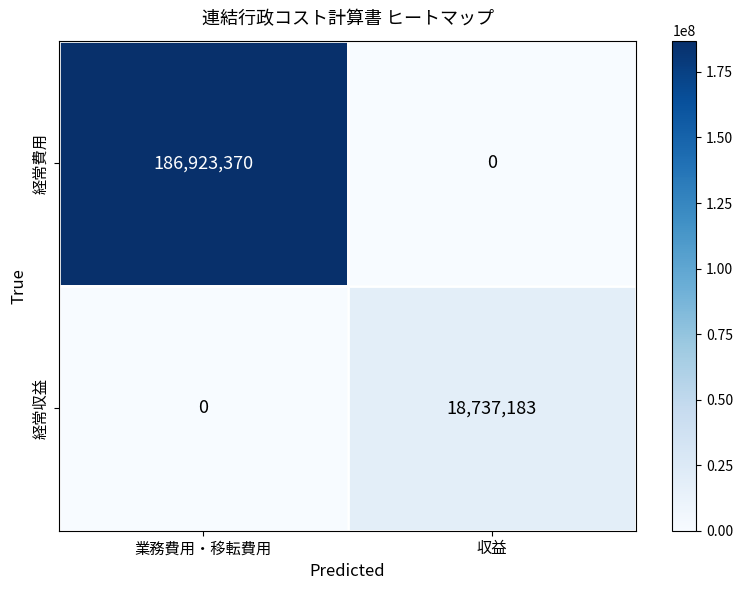

Reading right to left, what are all the values shown in this chart?

経常費用: 0	186923370
経常収益: 18737183	0